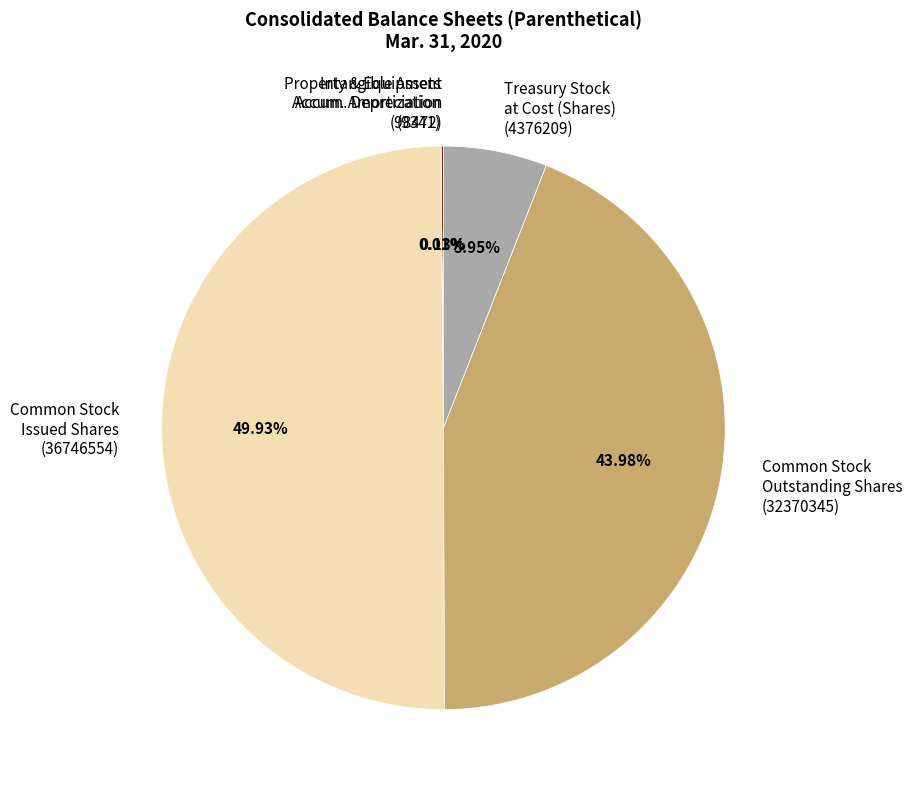

Does Common Stock Outstanding Shares (32370345) represent more than half of the total?

No